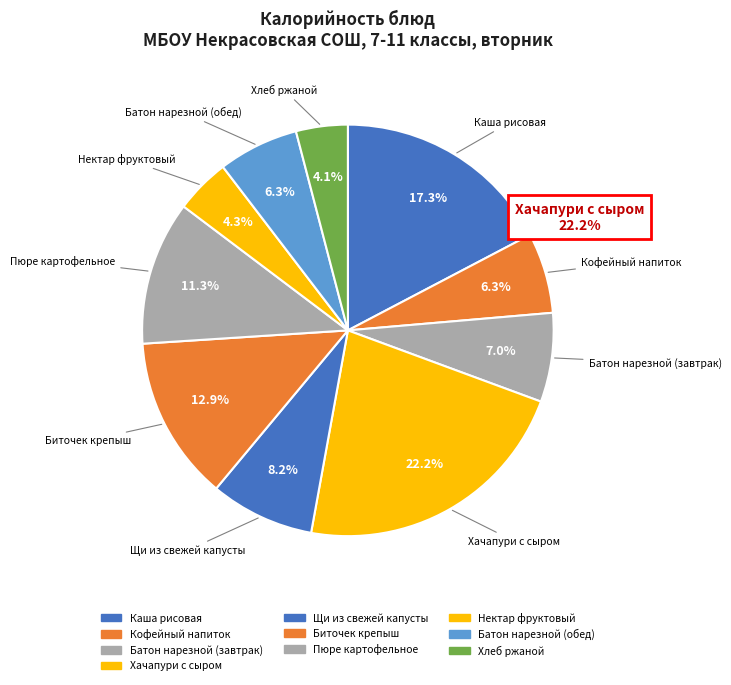

Count the number of slices in the pie.

10